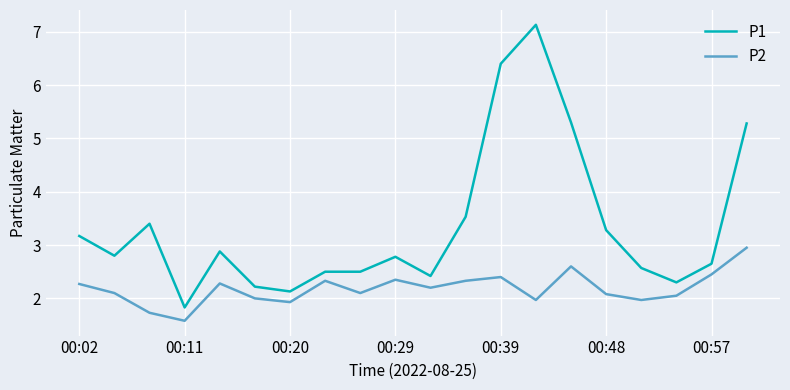

What is the difference between the second highest and second lowest values in the P1 series?

4.3